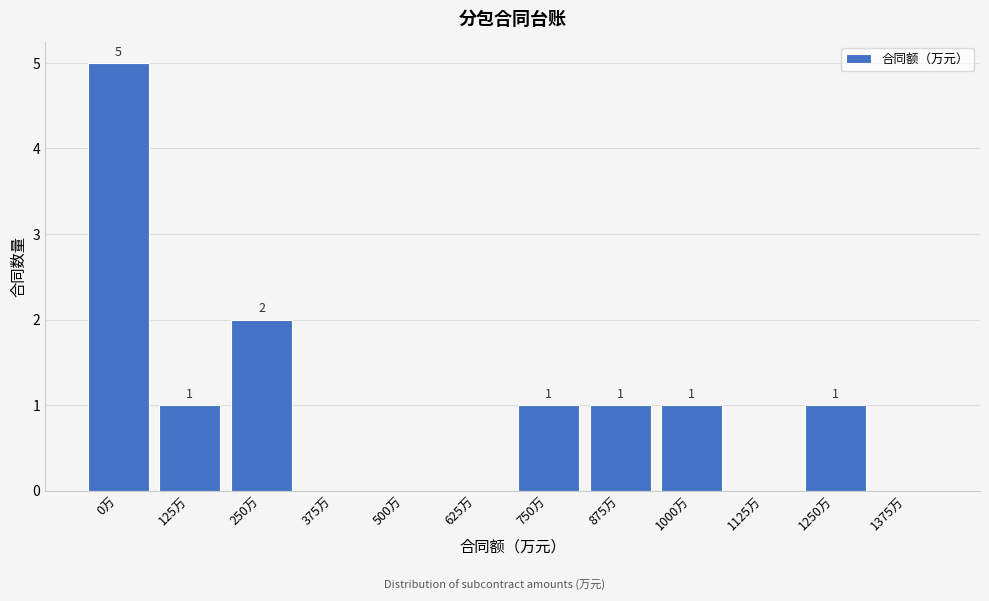

Reading left to right, transcribe all the data shown in this chart.

0万=5	125万=1	250万=2	375万=0	500万=0	625万=0	750万=1	875万=1	1000万=1	1125万=0	1250万=1	1375万=0